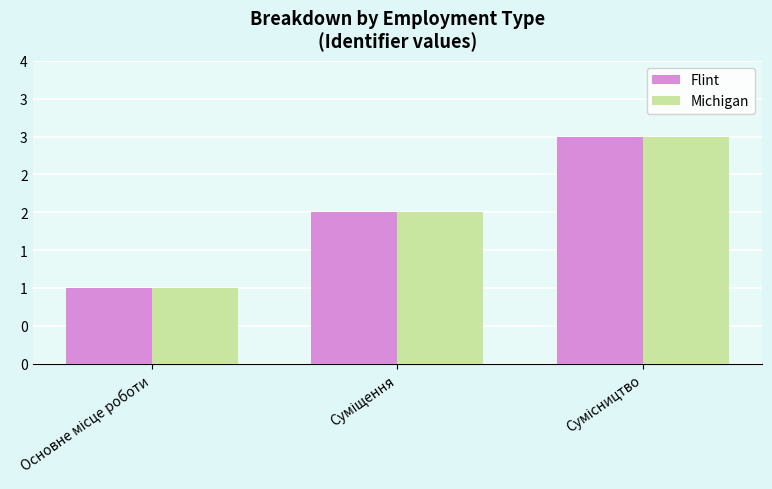

True or false: Michigan has a value of 1 at Основне місце роботи.

True